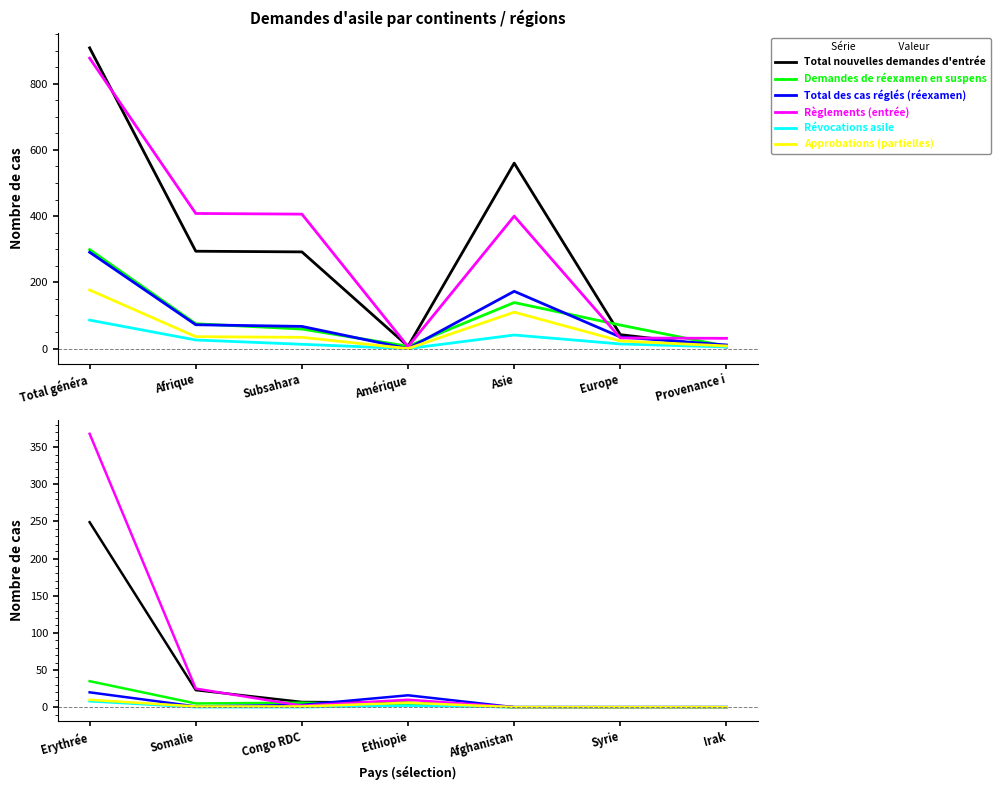

What position from the left is Somalie?

2